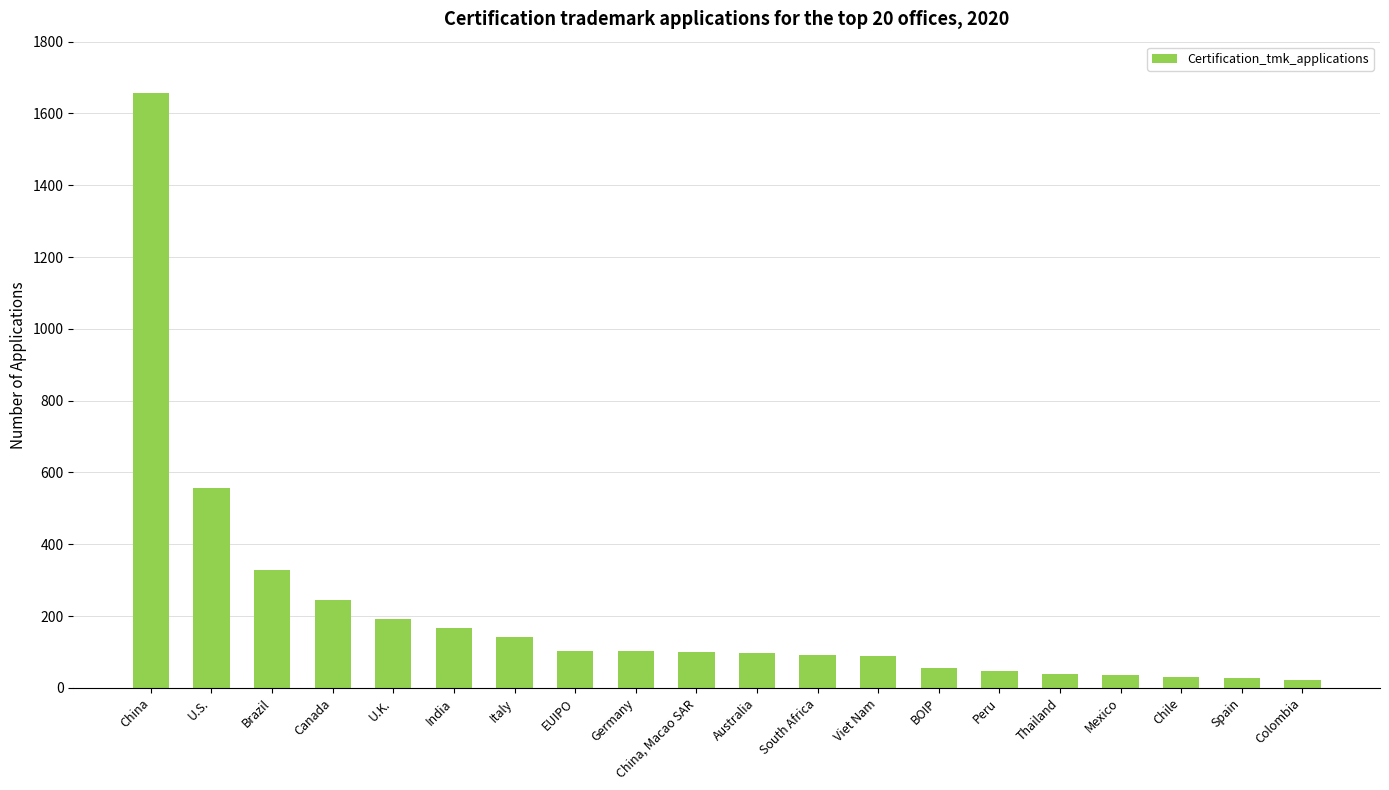

What is the maximum value shown in the chart?

1658